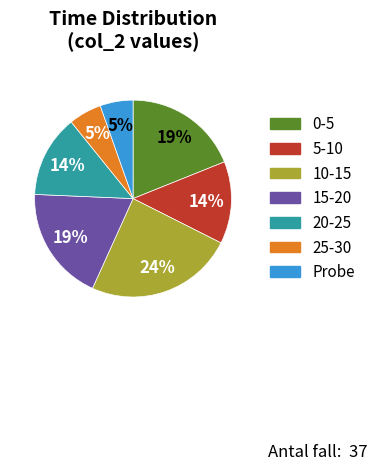

To the nearest percent, what is the difference between the largest and smallest slice percentages?

19%